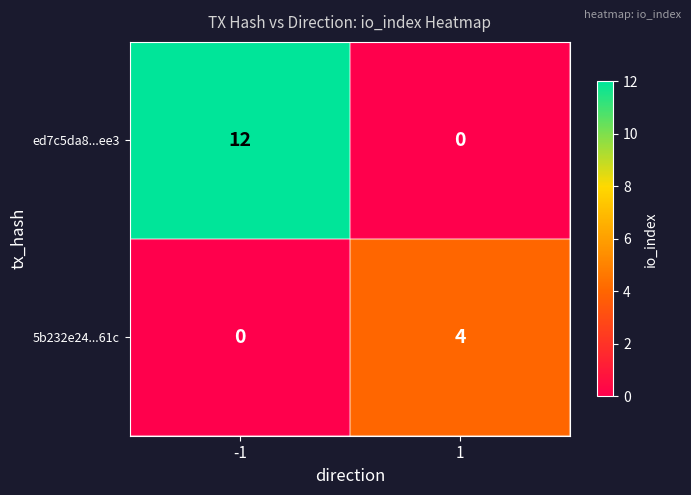

The value of 5b232e24...61c at -1 is 2. True or false?

False